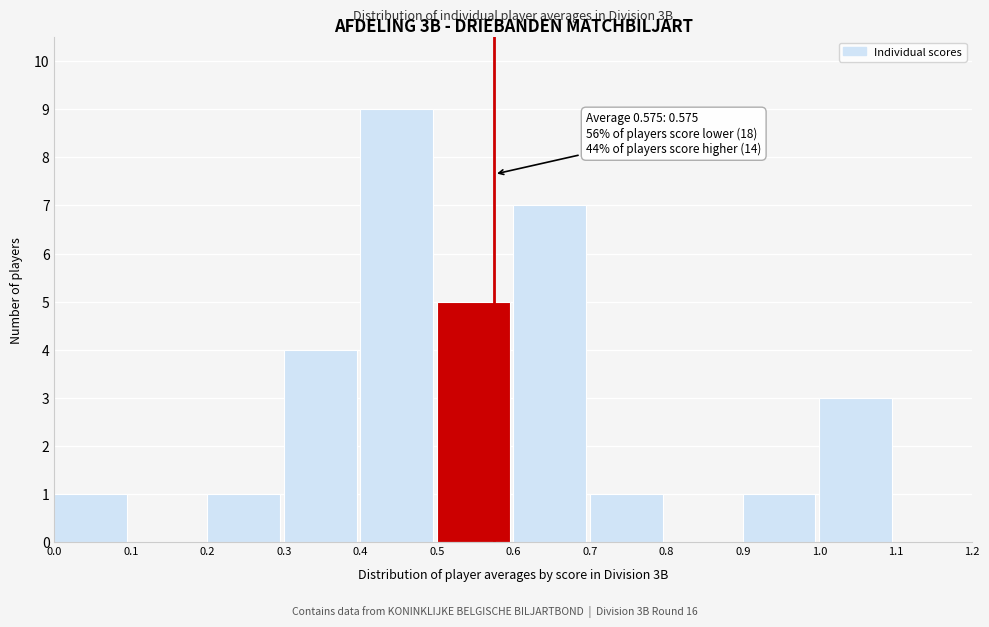

Which range on the x-axis has the tallest bar?

0.4 to 0.5